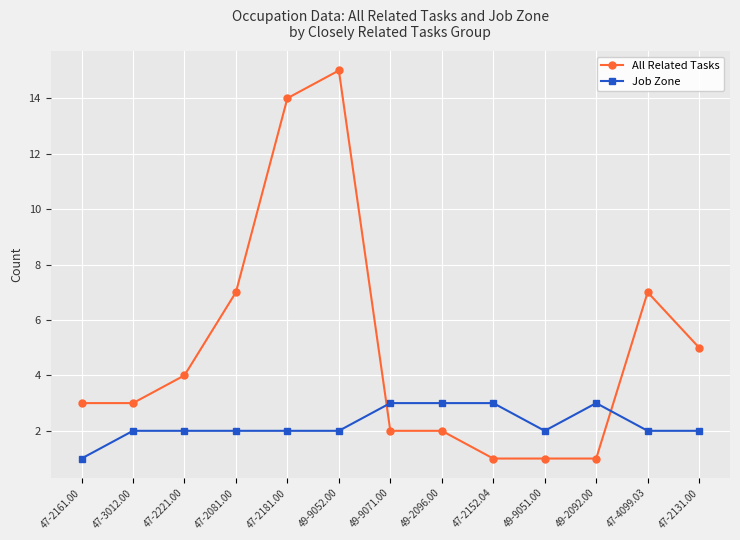

Rank the series at 49-9051.00 from highest to lowest value.

Job Zone, All Related Tasks